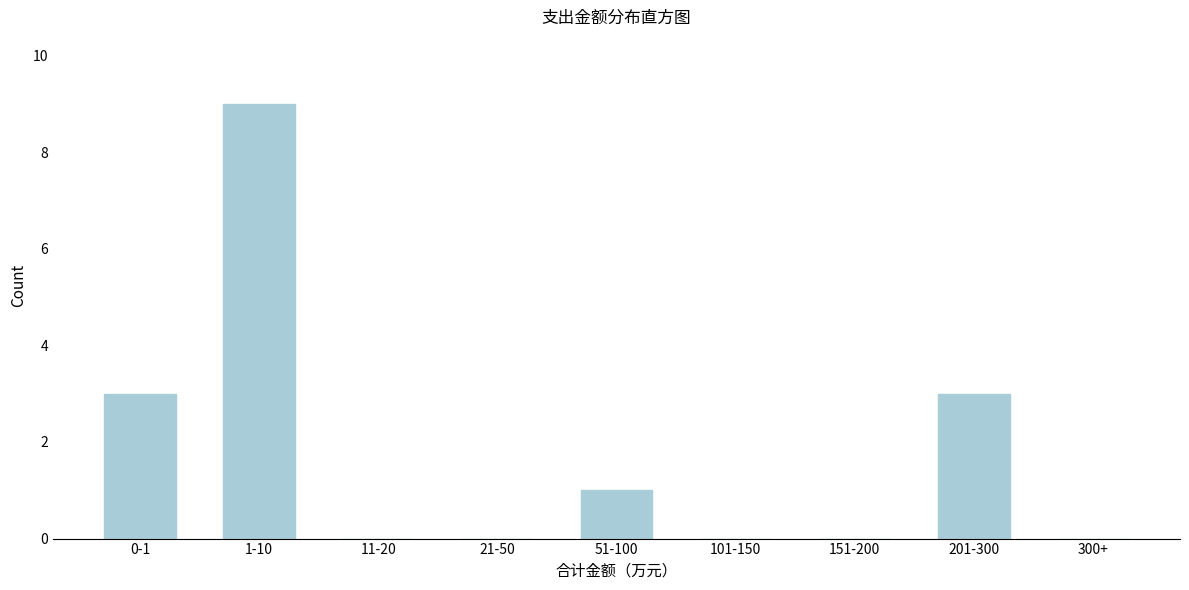

Reading left to right, extract all data points from this chart.

0-1=3	1-10=9	11-20=0	21-50=0	51-100=1	101-150=0	151-200=0	201-300=3	300+=0